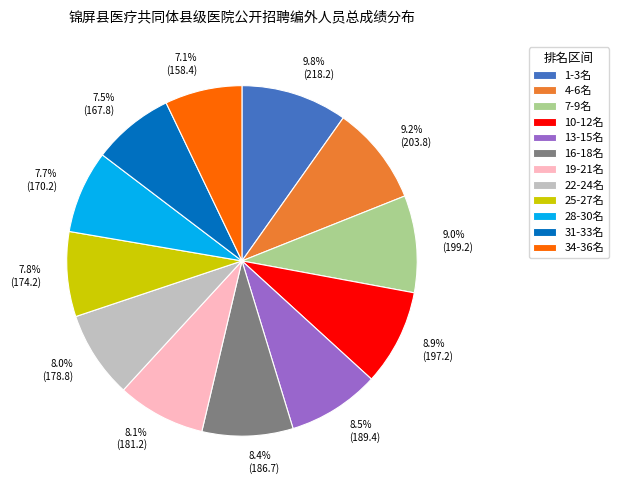

Do 25-27名 and 31-33名 together represent more than half of the pie?

No